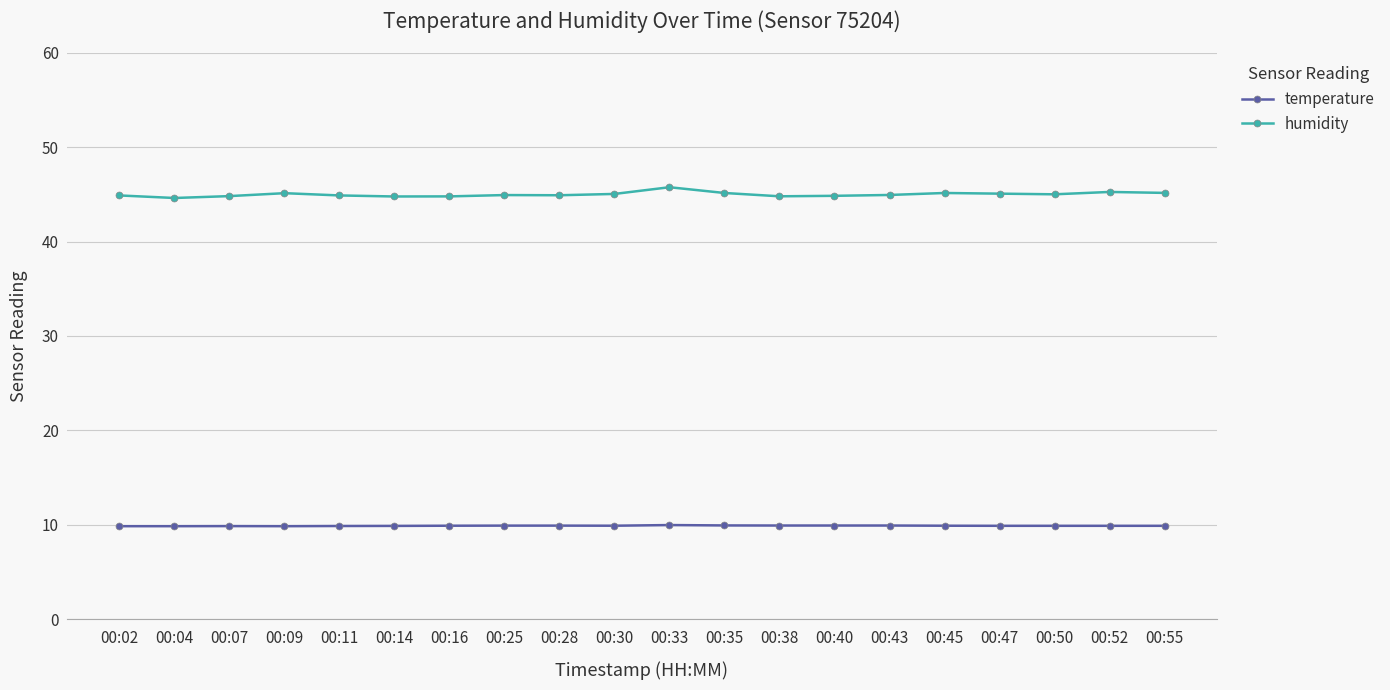

What are all the series names shown in the legend?

temperature, humidity